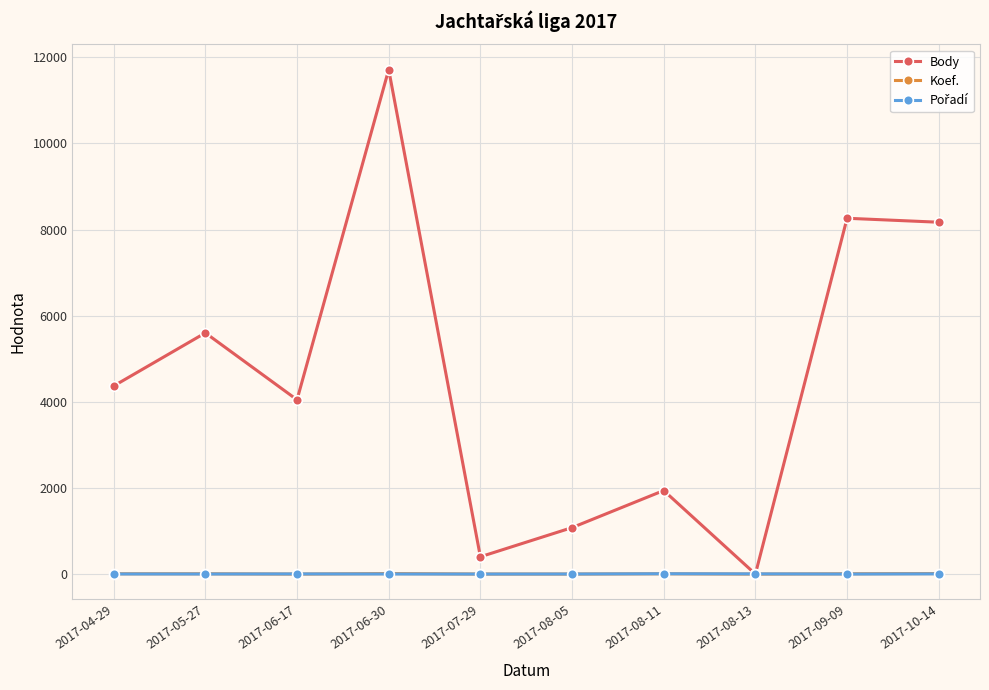

At which label is Body closest to 5856?

2017-05-27